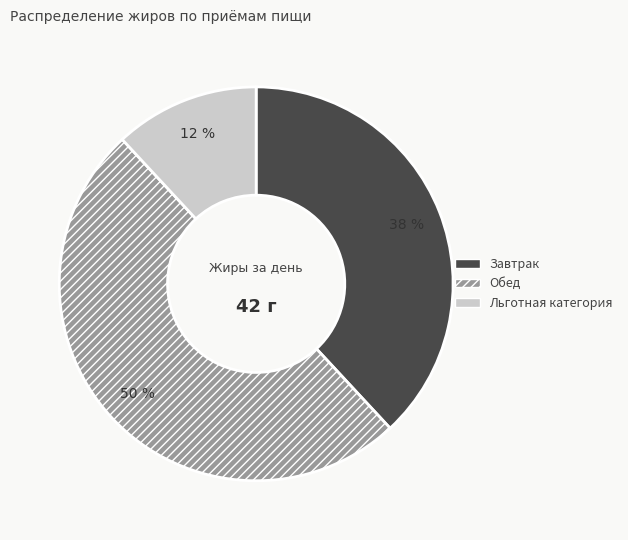

Does Завтрак account for over 50% of the chart?

No